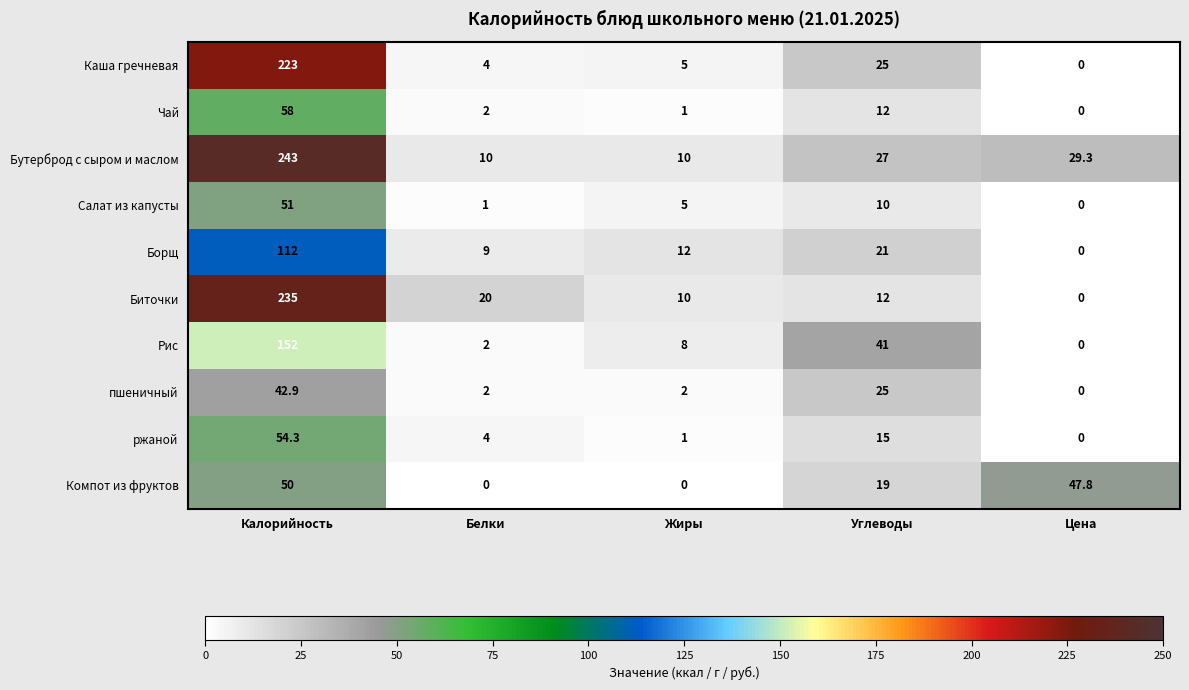

Where is ржаной nearest to the value 27?

Углеводы